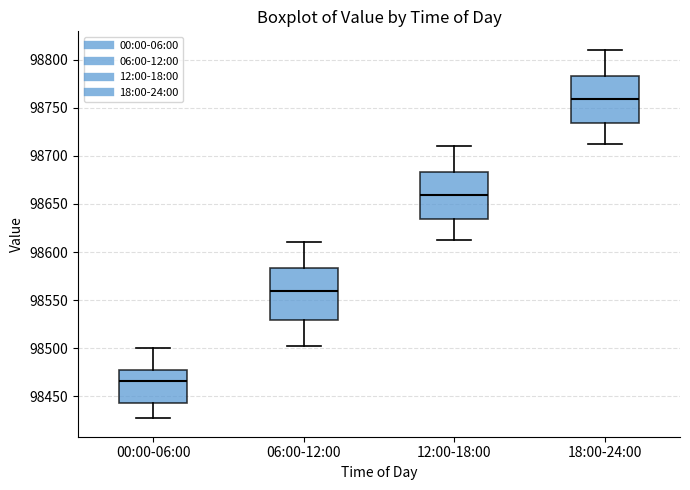

Where is the upper edge of the box for 18:00-24:00 on the y-axis? The values are not printed on the chart, so give them approximately, as read against the axis.

98785